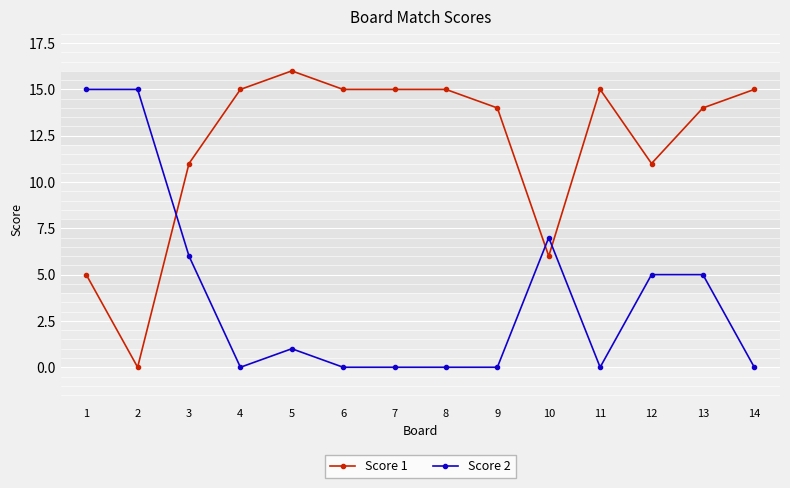

Rank the series by their maximum value, from highest to lowest.

Score 1, Score 2